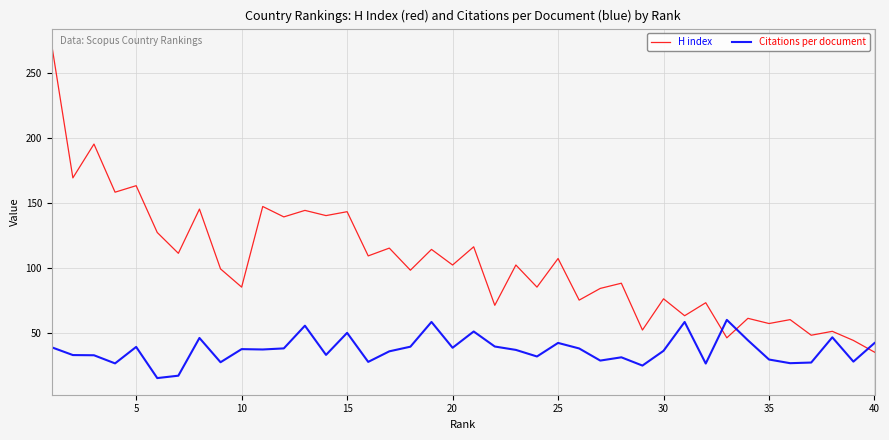

True or false: Citations per document and H index cross at least once.

True